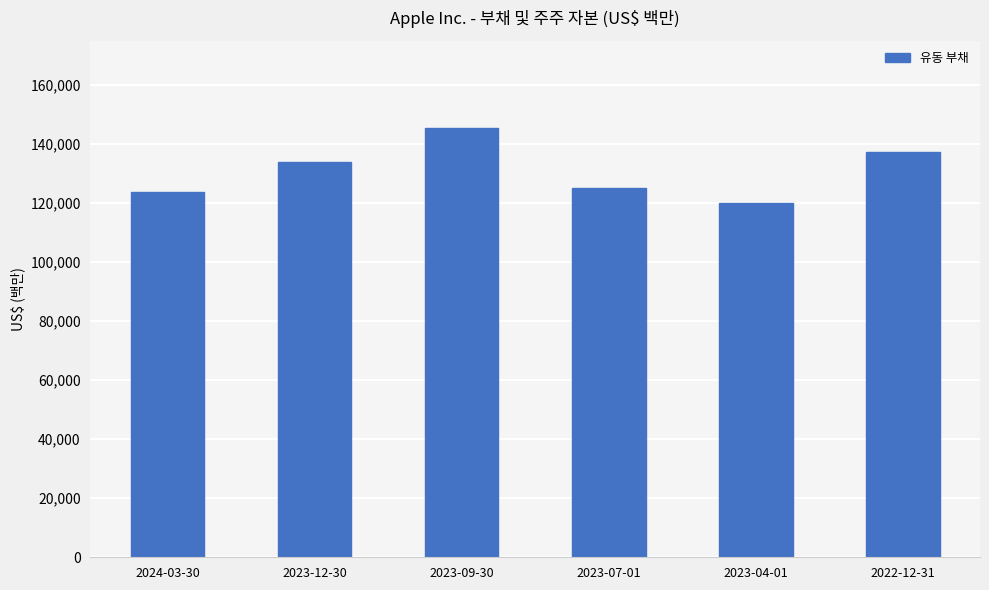

What is the minimum value shown in the chart?

120075